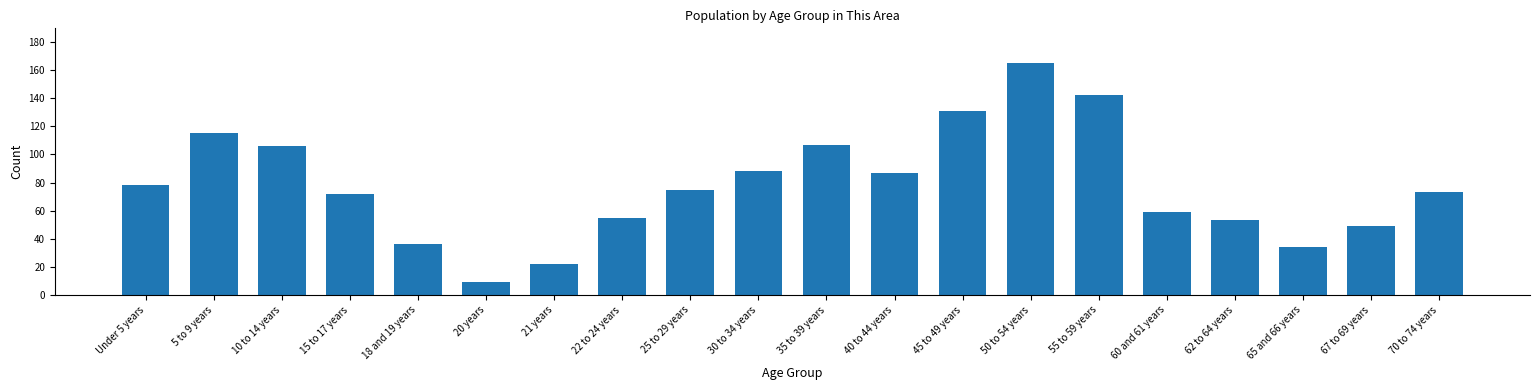

What is the value of the 19th bar from the left?

49